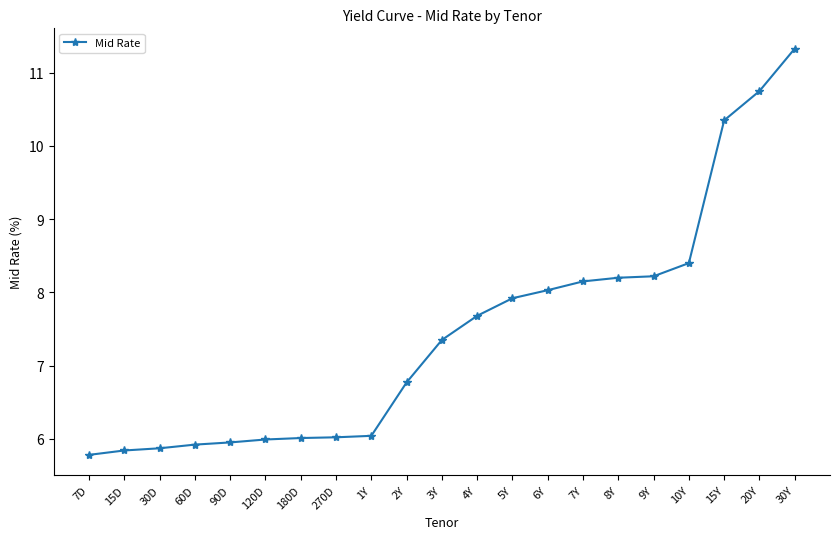

What is the smallest value displayed?

5.8